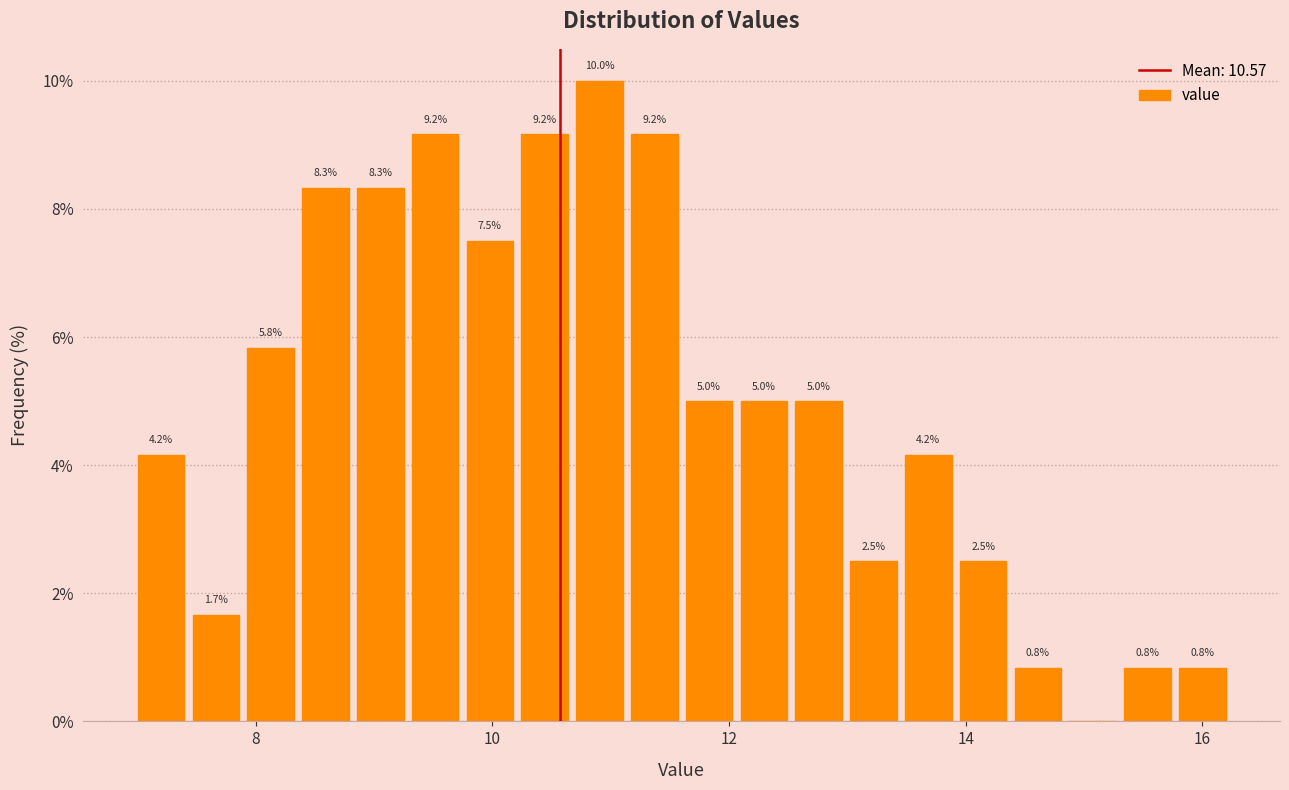

Read against the x-axis, roughly where is the centre of the tallest bar?

11.0